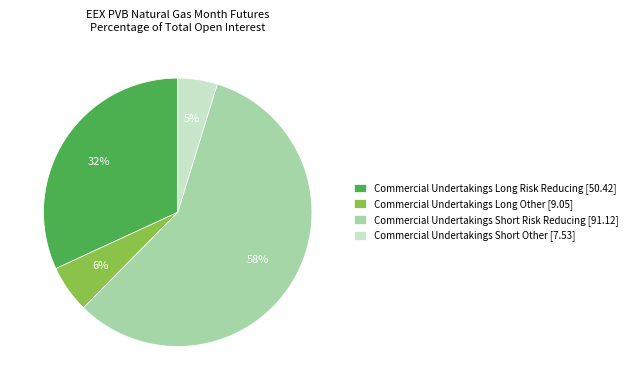

Which category accounts for the majority?

Commercial Undertakings Short Risk Reducing [91.12]